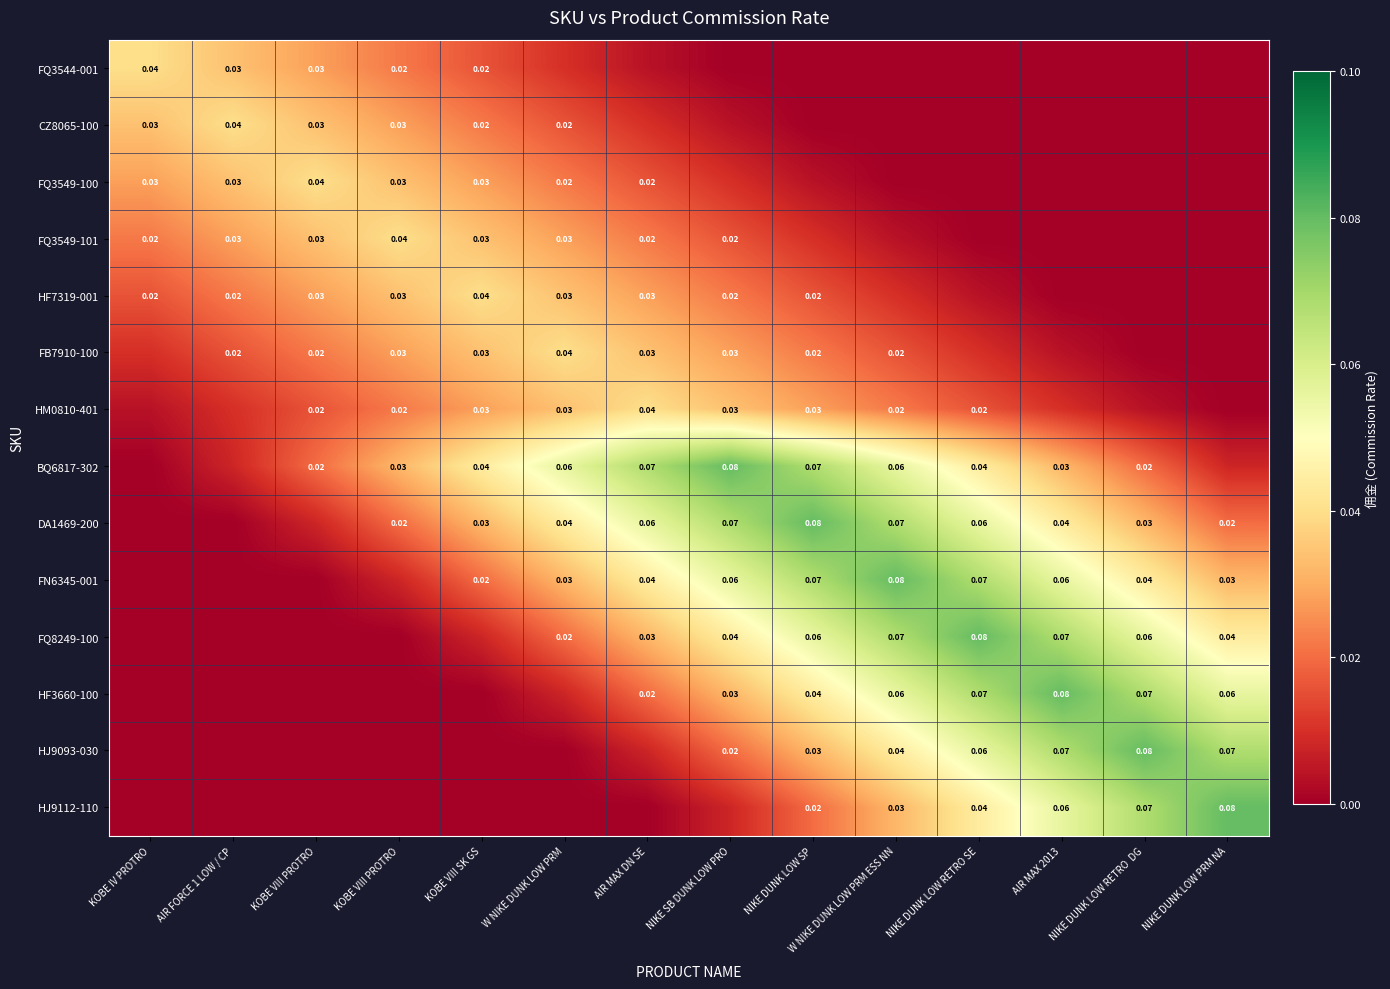

How many distinct data groups are displayed?

14